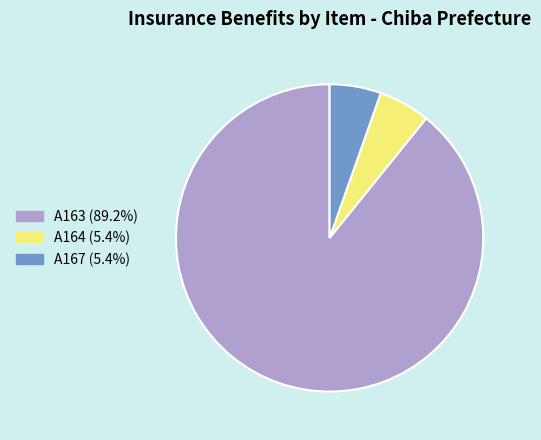

Is A167 (5.4%) the majority of the pie?

No